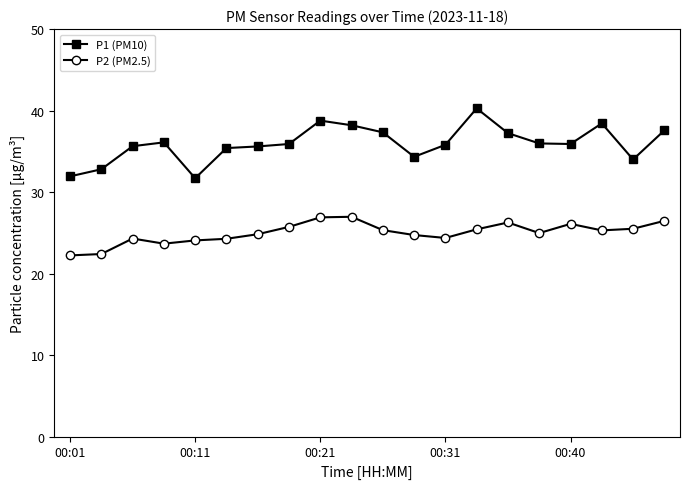

Which series has the largest total across all categories?

P1 (PM10)